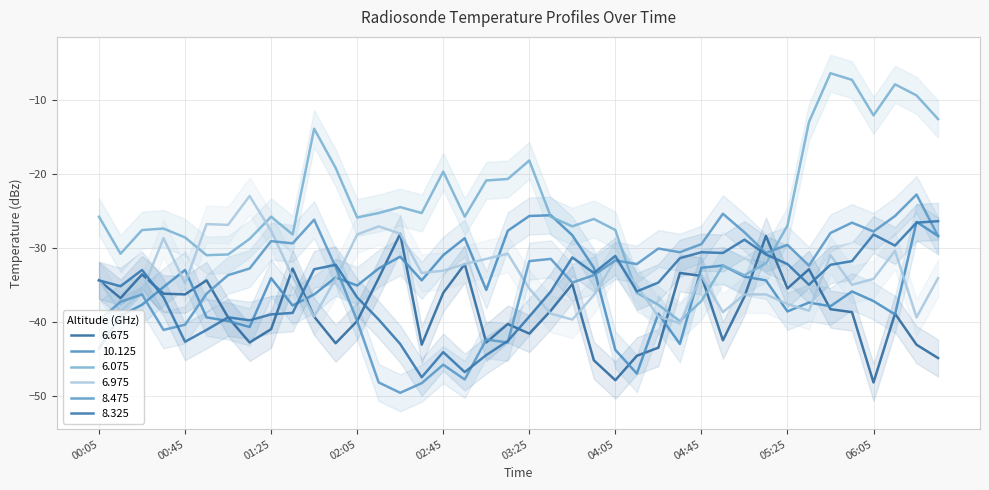

Reading left to right, extract all data points from this chart.

6.675: -34.4	-36.8	-33.6	-36.2	-36.3	-34.4	-39.4	-42.8	-41.0	-32.8	-39.3	-42.9	-39.9	-34.1	-28.1	-43.1	-36.1	-32.2	-42.8	-40.3	-41.6	-38.5	-34.9	-45.2	-47.9	-44.6	-43.5	-33.4	-33.8	-42.5	-36.6	-28.4	-35.5	-32.9	-38.3	-38.7	-48.2	-38.9	-43.1	-44.9
10.125: -43.6	-39.2	-37.7	-35.3	-33.0	-39.4	-39.9	-40.7	-34.1	-37.8	-36.3	-34.0	-35.1	-32.8	-31.2	-34.4	-31.0	-28.7	-35.7	-27.7	-25.7	-25.6	-28.3	-32.7	-43.8	-47.0	-38.9	-43.0	-32.7	-32.4	-33.9	-34.4	-38.6	-37.4	-37.9	-35.9	-37.2	-39.0	-26.5	-28.4
6.075: -25.8	-30.8	-27.6	-27.4	-28.6	-31.0	-30.9	-28.8	-25.8	-28.2	-13.9	-19.2	-25.9	-25.3	-24.5	-25.3	-19.7	-25.8	-20.9	-20.7	-18.2	-25.8	-27.1	-26.1	-27.6	-36.1	-37.7	-39.9	-37.2	-32.4	-33.7	-32.1	-27.0	-13.0	-6.4	-7.3	-12.1	-7.9	-9.4	-12.6
6.975: -34.4	-38.6	-35.9	-28.7	-34.8	-26.8	-26.9	-23.0	-27.7	-33.9	-39.3	-34.2	-28.2	-27.1	-28.1	-33.4	-33.1	-32.2	-31.5	-30.8	-35.5	-38.9	-39.7	-36.4	-31.6	-35.1	-39.3	-40.2	-33.8	-38.7	-36.3	-36.3	-37.6	-38.5	-31.0	-35.0	-34.2	-30.4	-39.4	-34.1
8.475: -39.8	-37.3	-36.3	-41.1	-40.4	-36.2	-33.7	-32.8	-29.1	-29.4	-26.2	-32.6	-39.9	-48.2	-49.6	-48.3	-45.8	-47.8	-42.4	-42.8	-31.8	-31.5	-34.7	-33.7	-31.7	-32.2	-30.1	-30.6	-29.5	-25.4	-27.9	-30.7	-29.6	-32.4	-28.0	-26.6	-27.8	-25.7	-22.8	-28.4
8.325: -34.4	-35.2	-33.0	-36.7	-42.7	-41.1	-39.4	-39.8	-39.0	-38.8	-32.9	-32.3	-36.7	-39.7	-43.0	-47.5	-44.1	-46.8	-44.5	-42.6	-39.3	-35.9	-31.3	-33.4	-31.1	-35.9	-34.7	-31.4	-30.6	-30.7	-28.9	-30.9	-32.2	-35.0	-32.3	-31.8	-28.2	-29.7	-26.6	-26.4